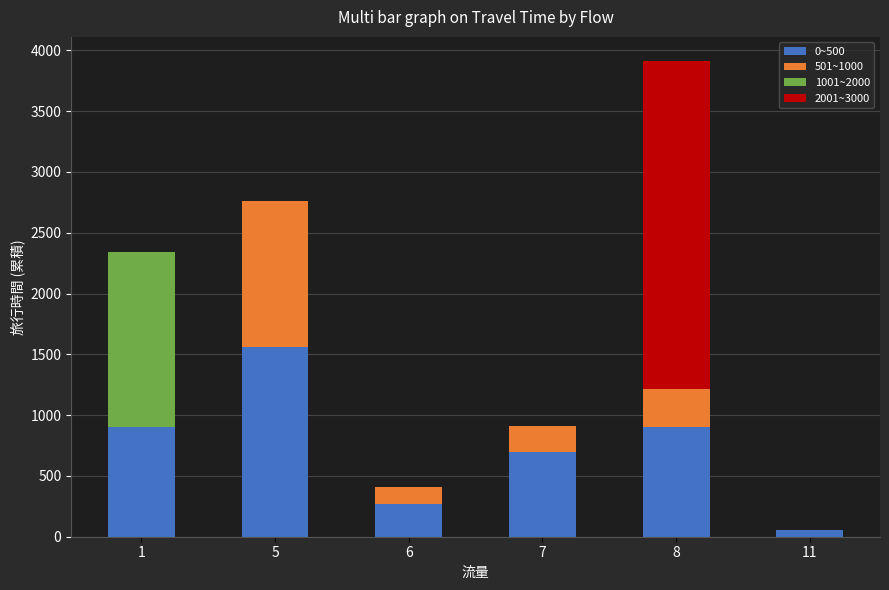

At which category is the sum across all series the highest?

8